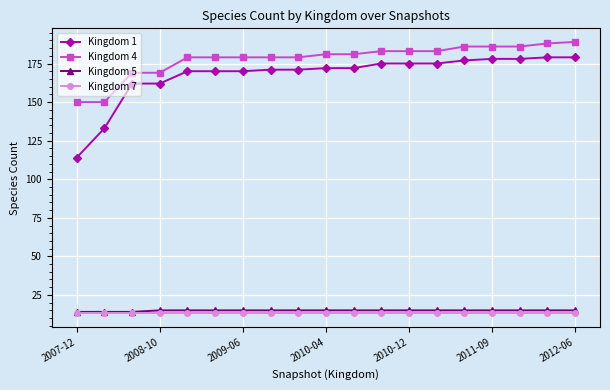

What is the maximum value shown in the chart?

189